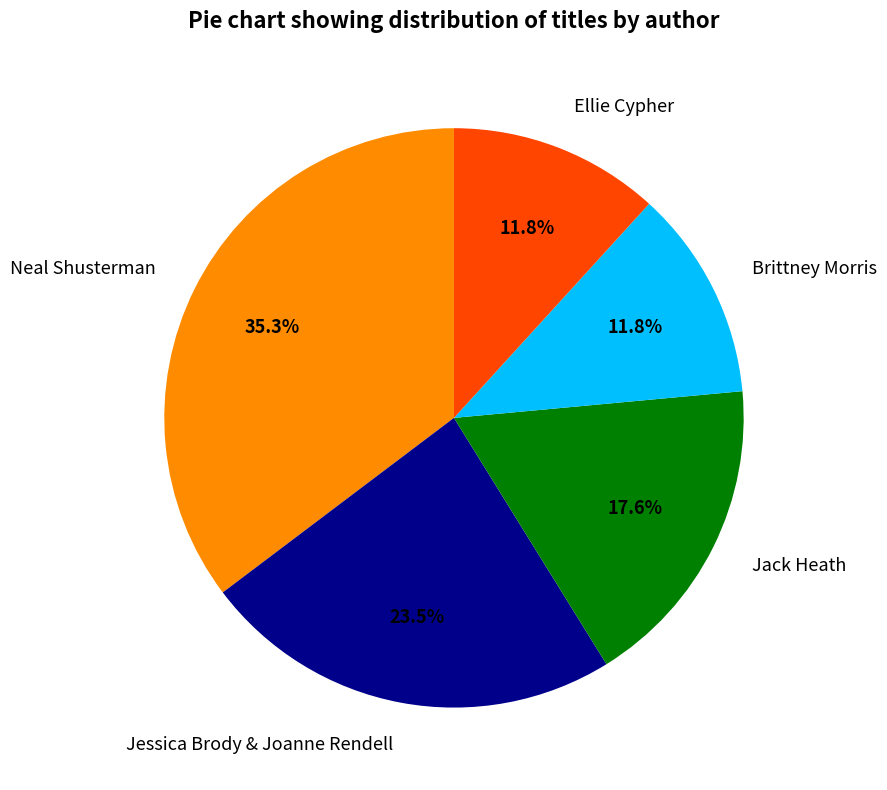

Is Ellie Cypher the majority of the pie?

No